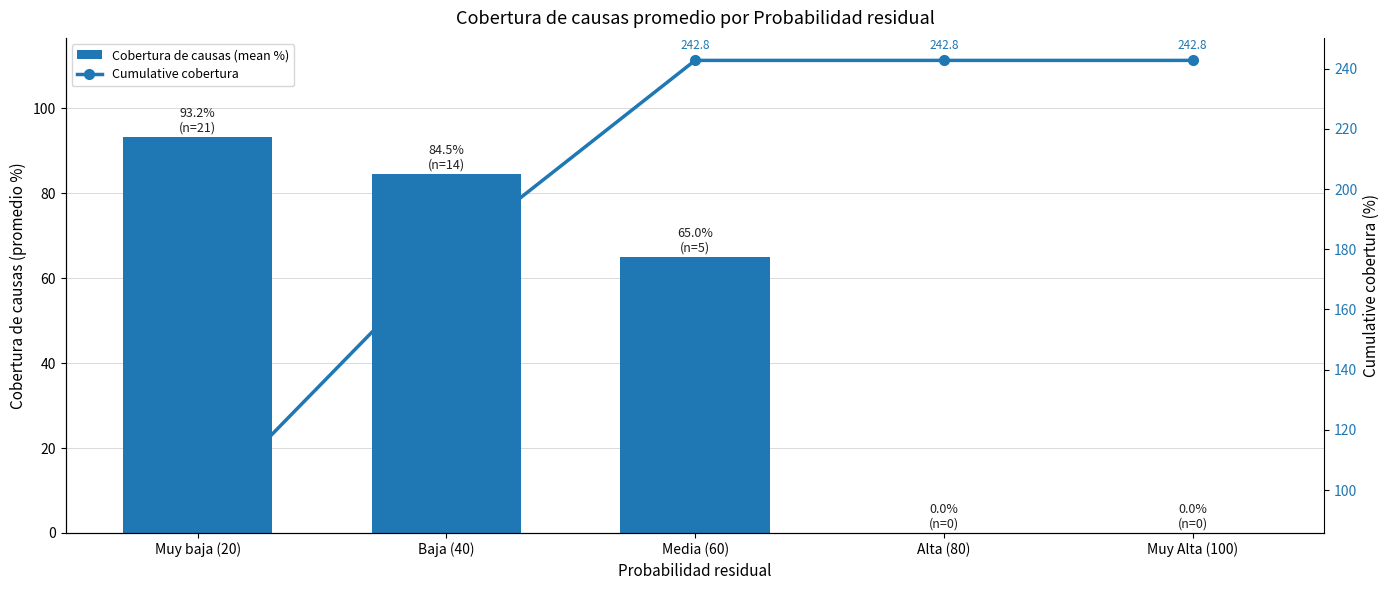

At which category is the sum across all series the highest?

Media (60)